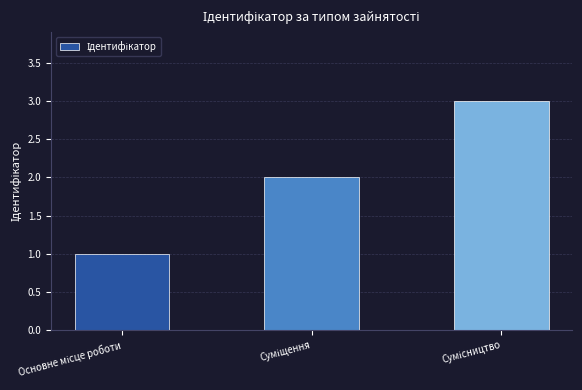

Count the number of categories in the chart.

3